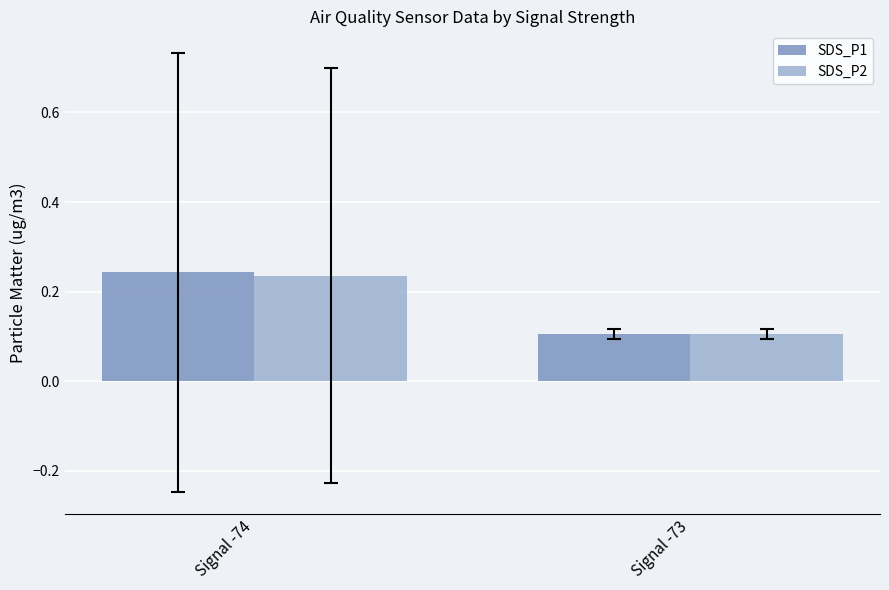

What are all the series names shown in the legend?

SDS_P1, SDS_P2